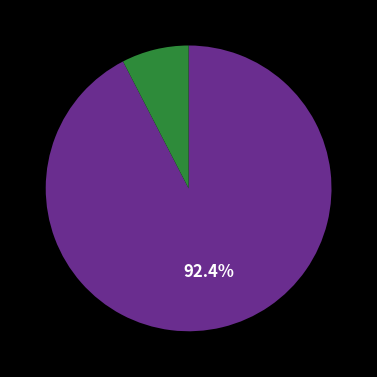

How many segments does this pie chart have?

2